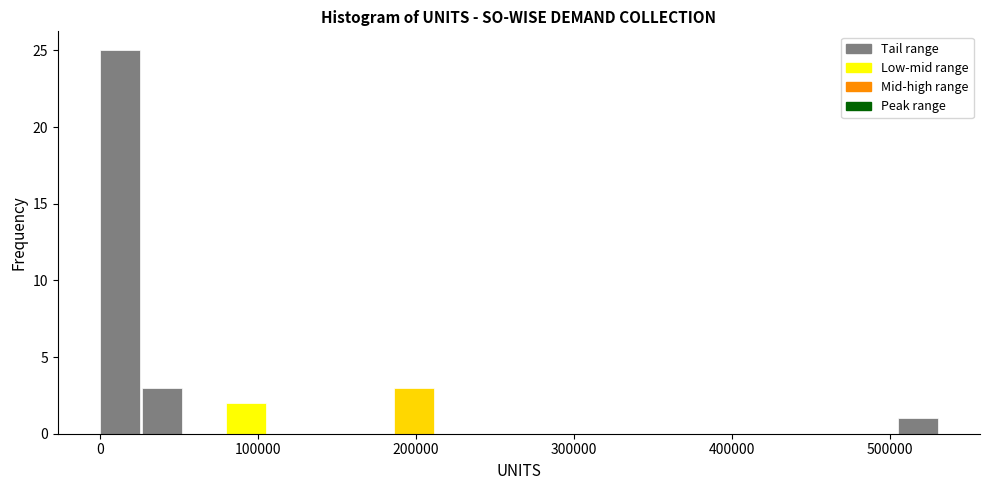

Around what value on the x-axis is the tallest bar? Give the approximate position of its centre, as read against the axis.

10000